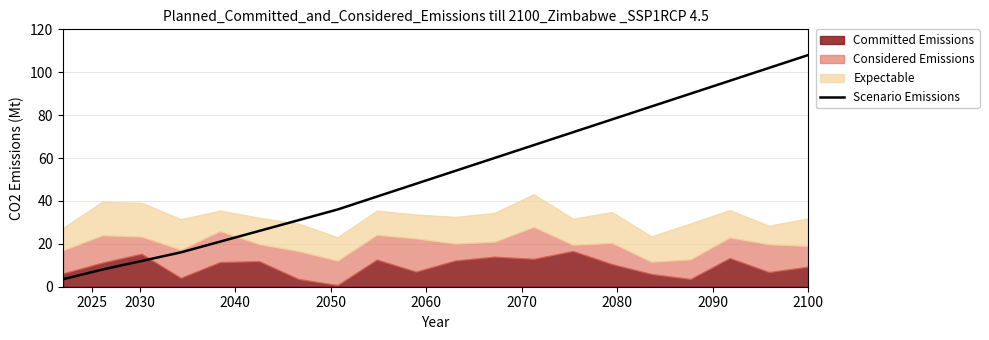

What is the highest value of the Scenario Emissions series?

108.0